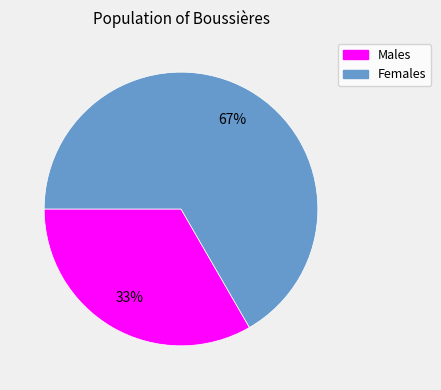

Approximately how many times larger is the value at Females compared to Males?

2.0